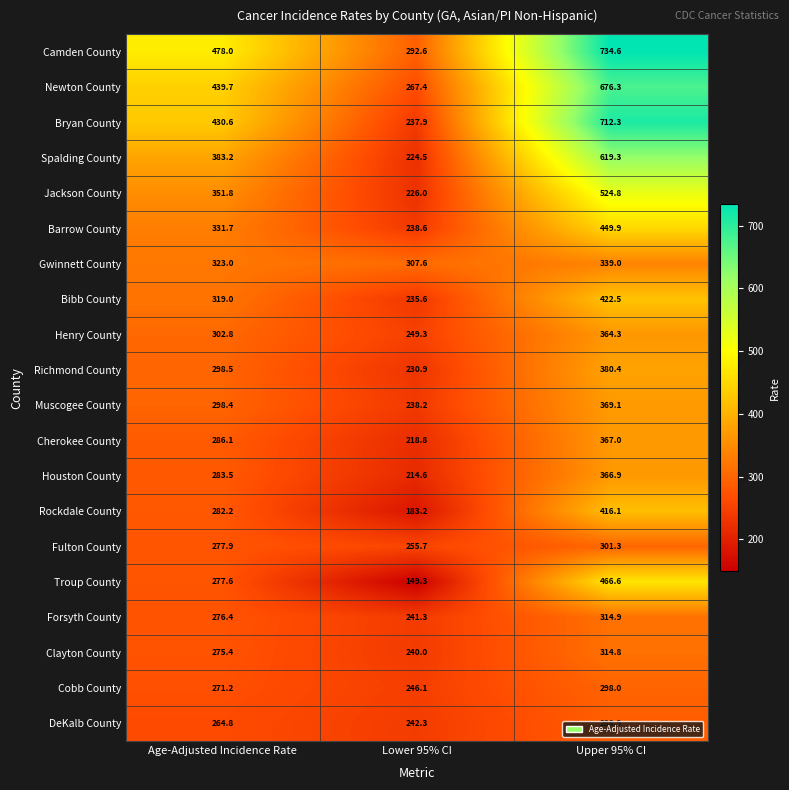

At which category does the chart reach its minimum across all series?

Lower 95% CI